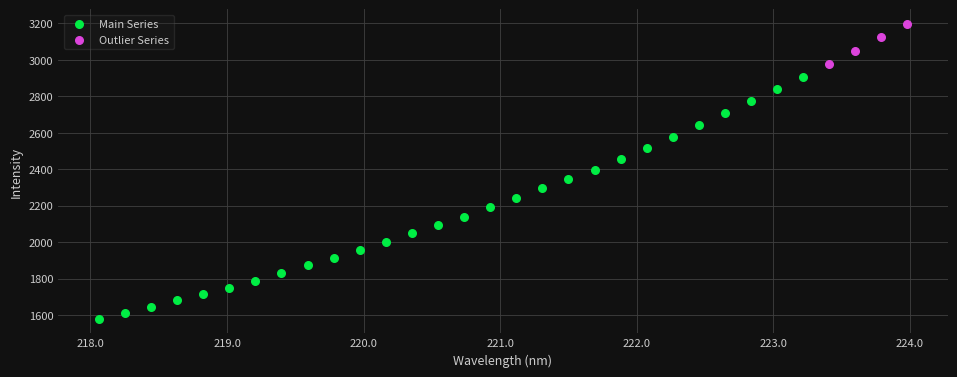

Which series has the widest spread of Y values?

Main Series